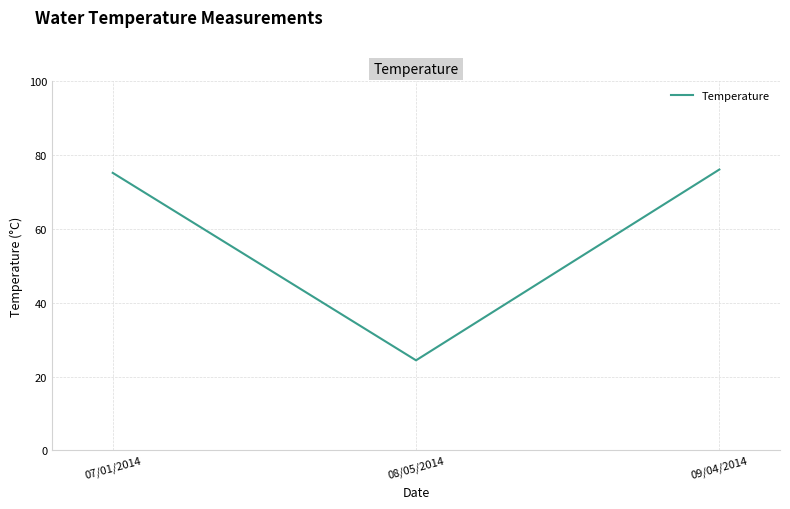

How many series are shown in this chart?

1